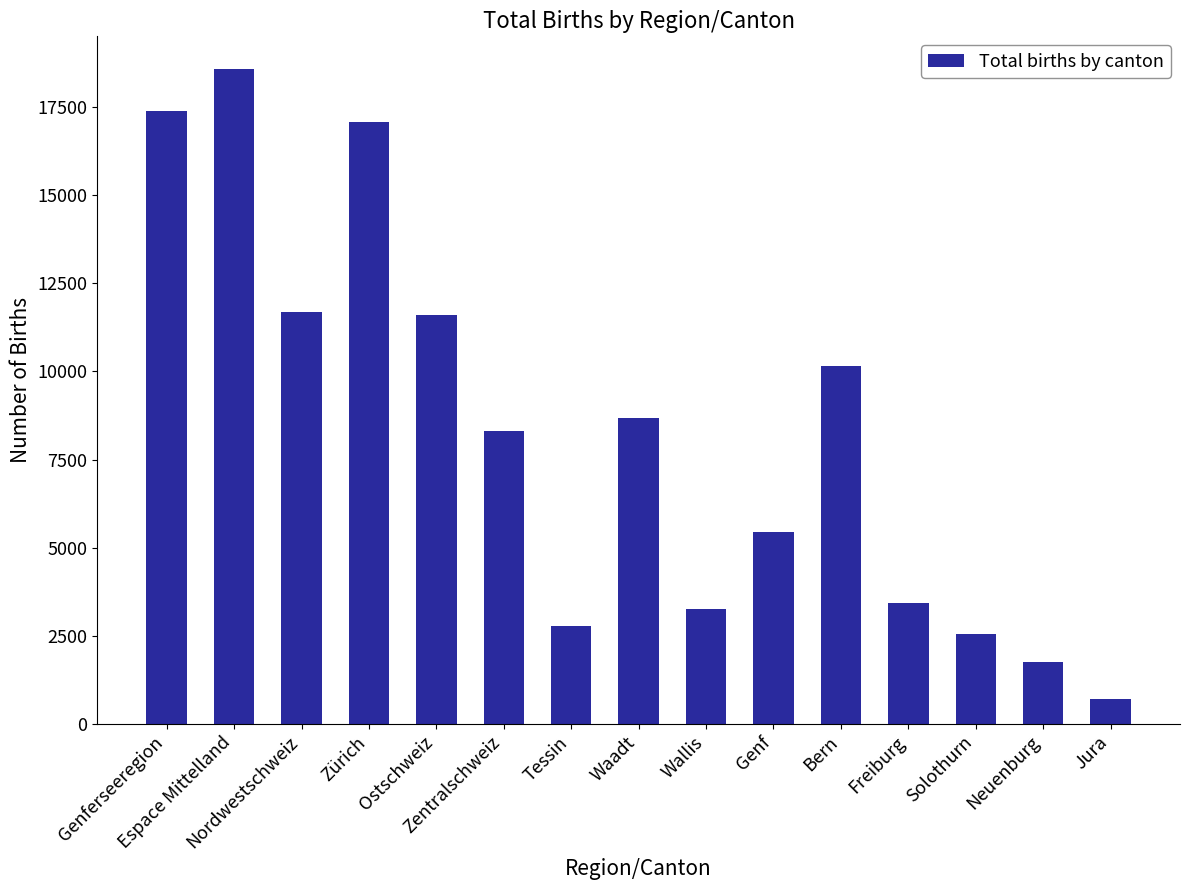

What is the difference between the maximum and second lowest values?

16819